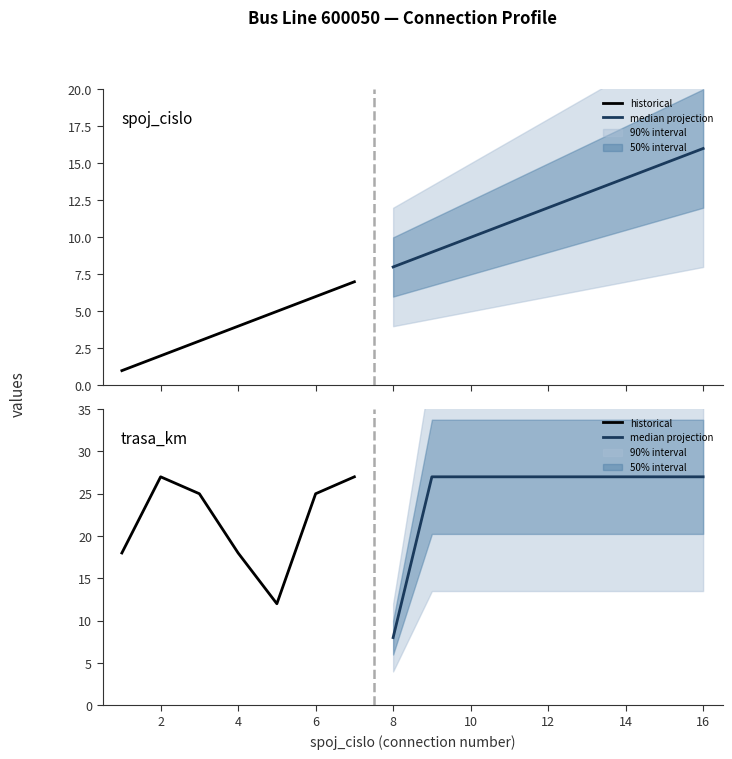

True or false: median projection and historical cross at least once.

False